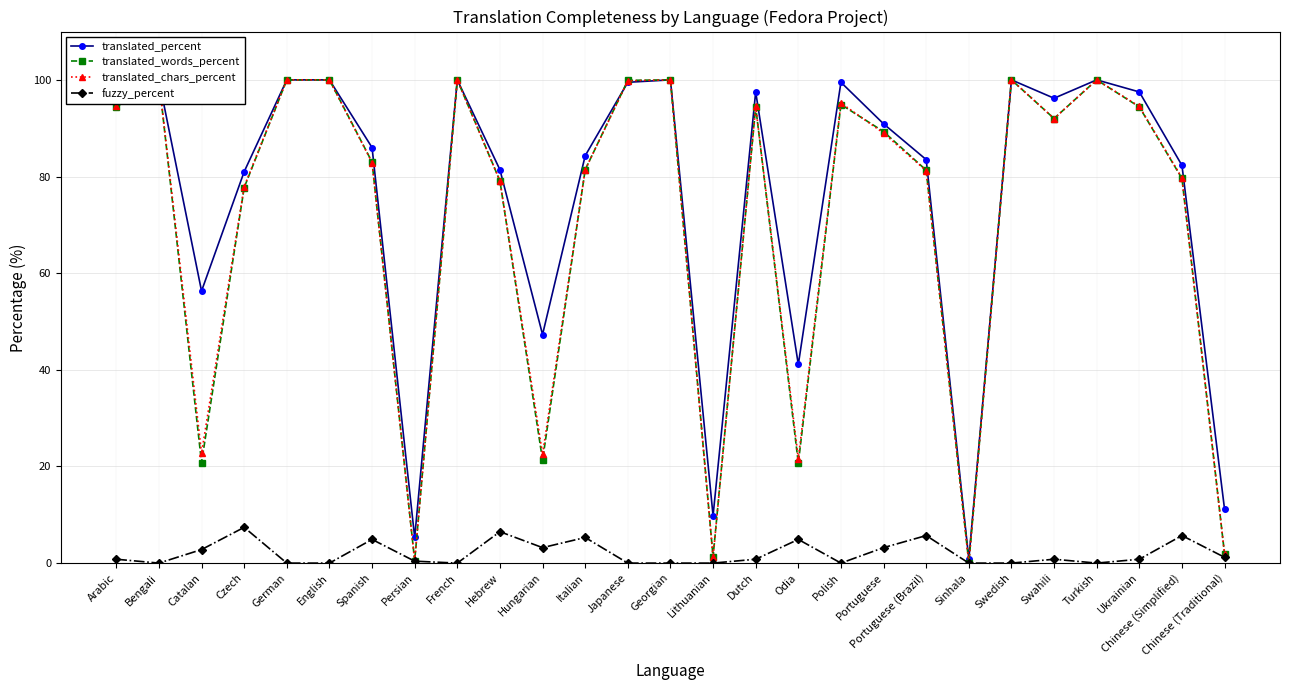

Is the value of translated_chars_percent at German greater than the value of translated_words_percent at Italian?

Yes